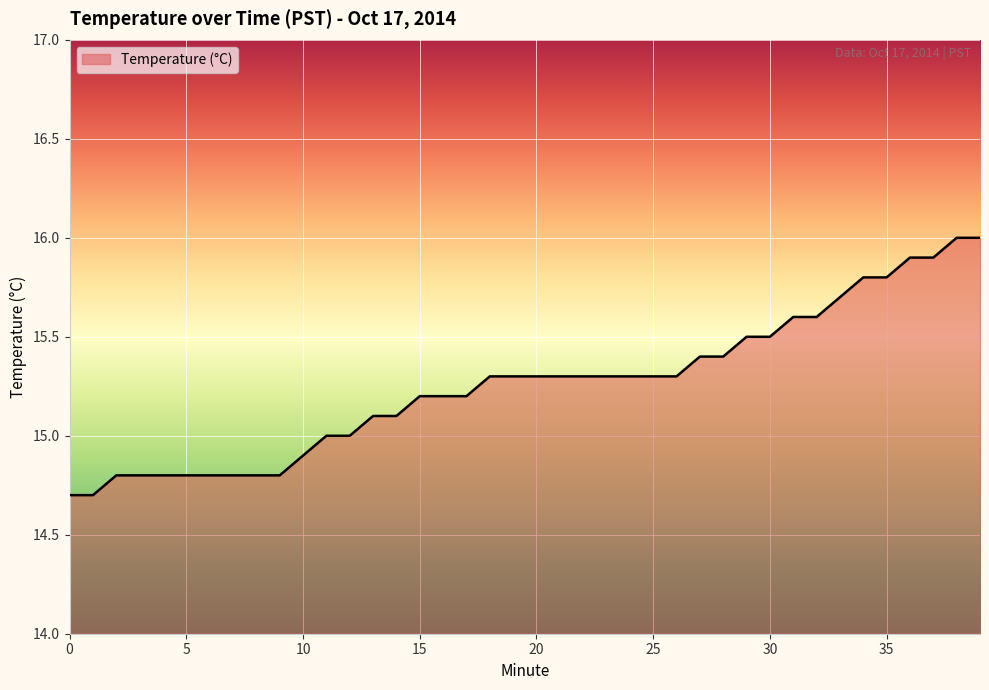

What is the minimum value shown in the chart?

14.7